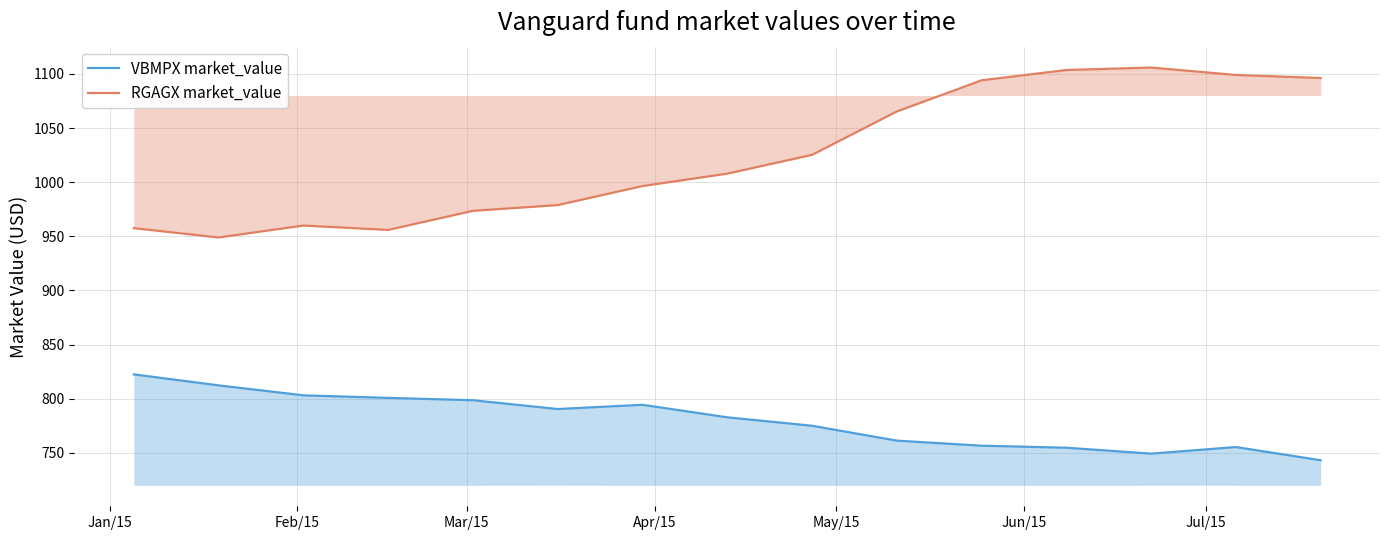

How many lines are shown in the chart?

2